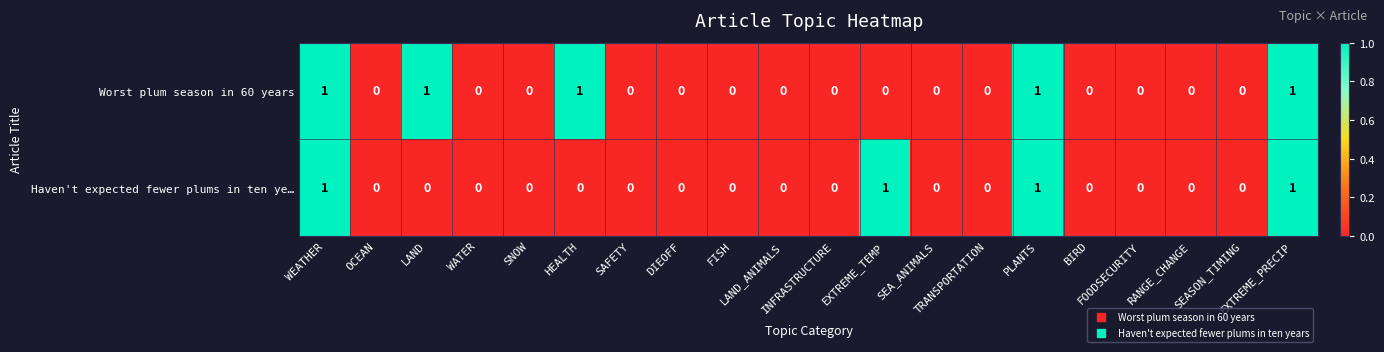

Rank the series by their average value, from highest to lowest.

Worst plum season in 60 years, Haven't expected fewer plums in ten ye…